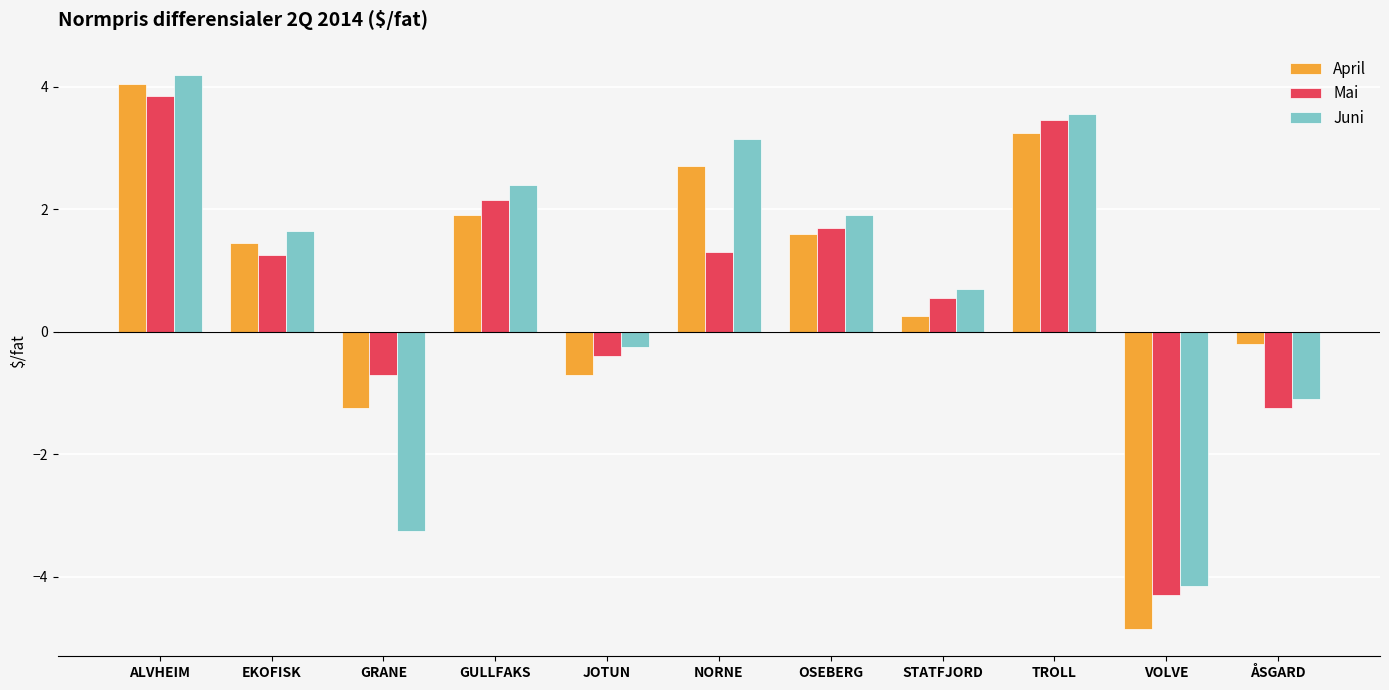

At which label does April first exceed 1?

ALVHEIM